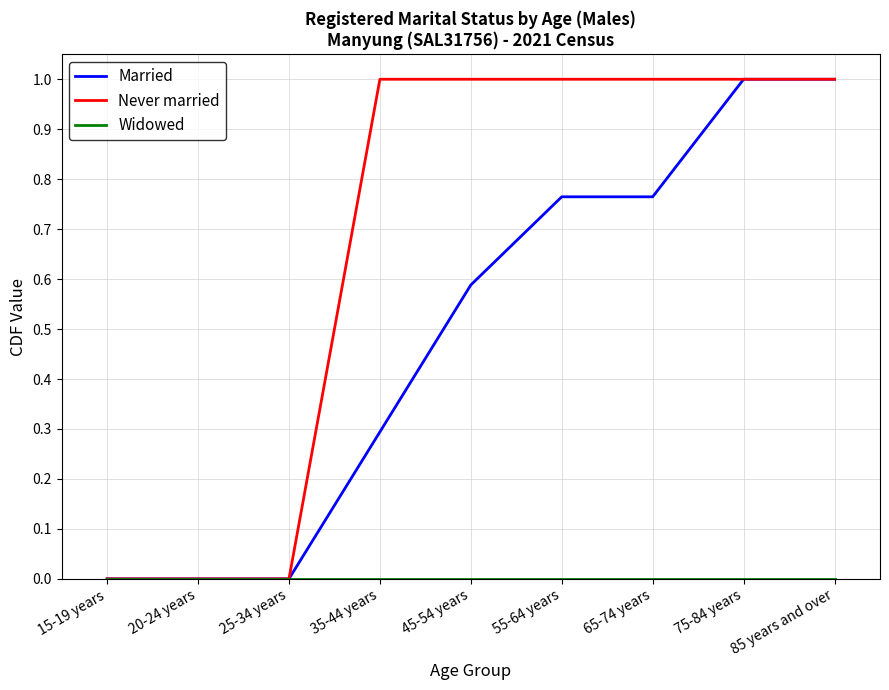

What is the maximum value shown in the chart?

1.0